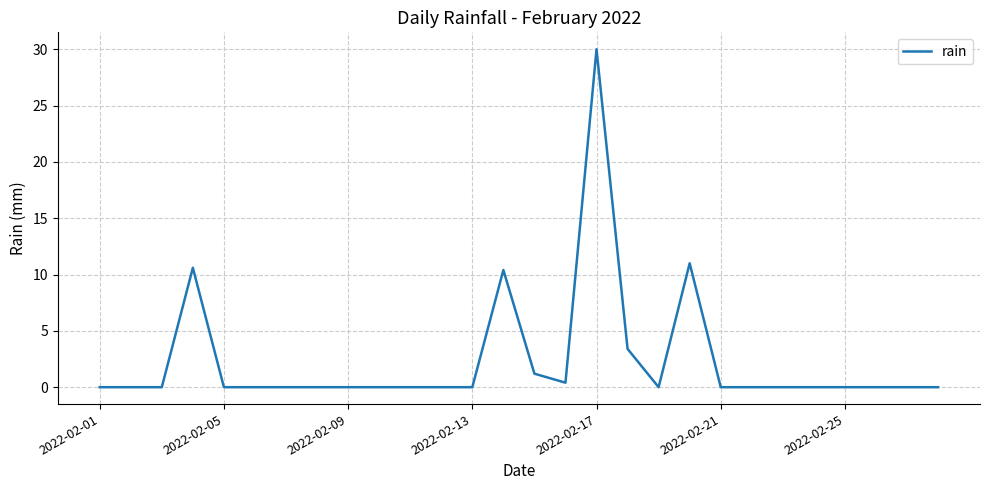

What is the maximum value shown in the chart?

30.0